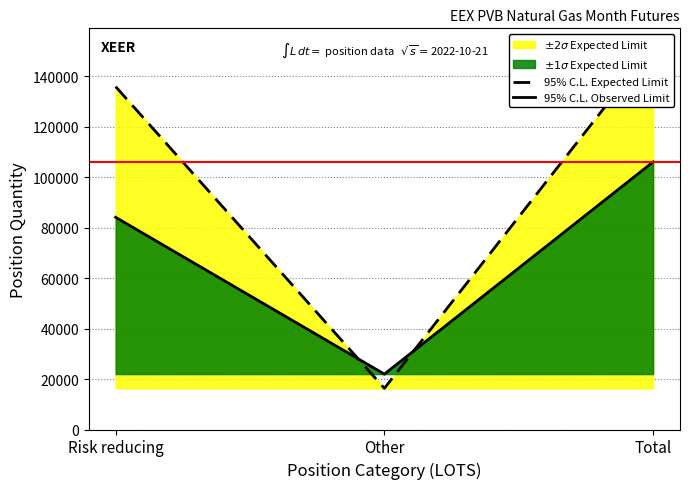

True or false: 95% C.L. Observed Limit has a value of 84120 at Risk reducing.

True